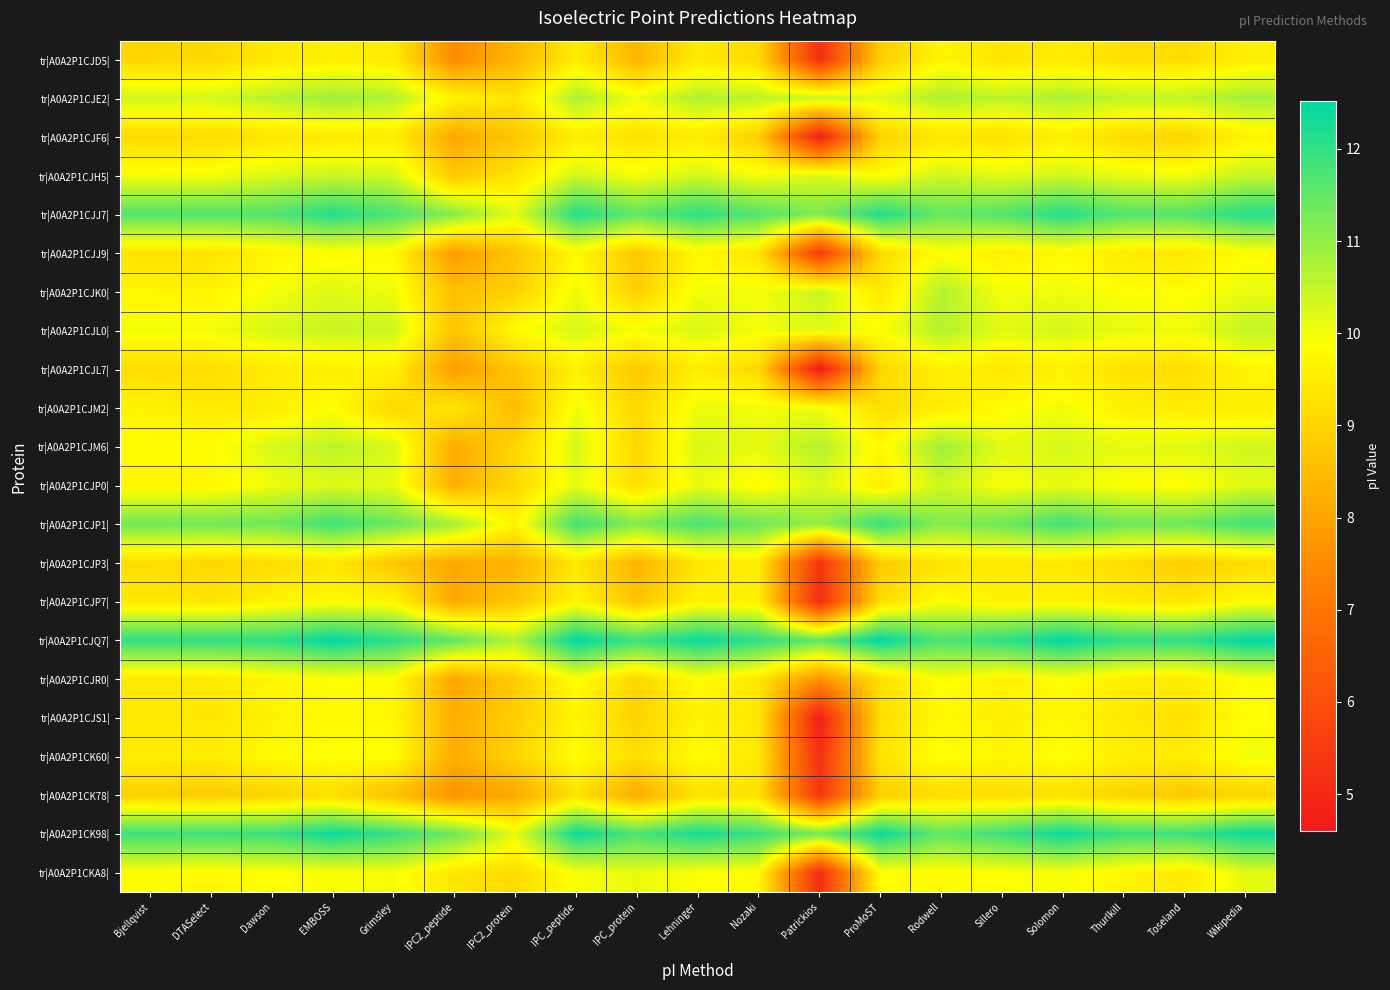

Reading left to right, list all the values displayed in this chart.

tr|A0A2P1CJD5|: Bjellqvist=9.0	DTASelect=9.1	Dawson=9.4	EMBOSS=9.6	Grimsley=9.5	IPC2_peptide=7.5	IPC2_protein=8.4	IPC_peptide=9.5	IPC_protein=8.4	Lehninger=9.5	Nozaki=9.1	Patrickios=5.1	ProMoST=8.9	Rodwell=9.7	Sillero=9.3	Solomon=9.5	Thurlkill=9.2	Toseland=9.2	Wikipedia=9.6
tr|A0A2P1CJE2|: Bjellqvist=10.3	DTASelect=10.3	Dawson=10.6	EMBOSS=10.9	Grimsley=10.6	IPC2_peptide=9.6	IPC2_protein=9.4	IPC_peptide=10.7	IPC_protein=10.0	Lehninger=10.7	Nozaki=10.5	Patrickios=10.5	ProMoST=10.2	Rodwell=10.7	Sillero=10.5	Solomon=10.7	Thurlkill=10.5	Toseland=10.5	Wikipedia=10.8
tr|A0A2P1CJF6|: Bjellqvist=9.2	DTASelect=9.2	Dawson=9.3	EMBOSS=9.4	Grimsley=9.5	IPC2_peptide=8.1	IPC2_protein=8.7	IPC_peptide=9.5	IPC_protein=9.3	Lehninger=9.5	Nozaki=8.9	Patrickios=4.7	ProMoST=9.0	Rodwell=9.3	Sillero=9.3	Solomon=9.5	Thurlkill=9.1	Toseland=9.0	Wikipedia=9.6
tr|A0A2P1CJH5|: Bjellqvist=10.0	DTASelect=10.0	Dawson=10.2	EMBOSS=10.4	Grimsley=10.3	IPC2_peptide=8.7	IPC2_protein=9.4	IPC_peptide=10.3	IPC_protein=10.0	Lehninger=10.3	Nozaki=10.0	Patrickios=10.2	ProMoST=9.8	Rodwell=10.4	Sillero=10.2	Solomon=10.3	Thurlkill=10.1	Toseland=10.0	Wikipedia=10.5
tr|A0A2P1CJJ7|: Bjellqvist=11.6	DTASelect=11.6	Dawson=11.7	EMBOSS=12.1	Grimsley=11.7	IPC2_peptide=11.1	IPC2_protein=10.1	IPC_peptide=12.1	IPC_protein=11.5	Lehninger=12.0	Nozaki=11.6	Patrickios=11.2	ProMoST=12.2	Rodwell=11.4	Sillero=11.6	Solomon=12.1	Thurlkill=11.6	Toseland=11.6	Wikipedia=12.1
tr|A0A2P1CJJ9|: Bjellqvist=9.3	DTASelect=9.3	Dawson=9.6	EMBOSS=9.8	Grimsley=9.7	IPC2_peptide=7.8	IPC2_protein=8.7	IPC_peptide=9.7	IPC_protein=8.7	Lehninger=9.7	Nozaki=9.3	Patrickios=5.5	ProMoST=9.1	Rodwell=9.9	Sillero=9.5	Solomon=9.7	Thurlkill=9.5	Toseland=9.4	Wikipedia=9.8
tr|A0A2P1CJK0|: Bjellqvist=9.7	DTASelect=9.6	Dawson=10.0	EMBOSS=10.2	Grimsley=10.0	IPC2_peptide=8.6	IPC2_protein=9.0	IPC_peptide=10.1	IPC_protein=8.9	Lehninger=10.0	Nozaki=10.0	Patrickios=10.5	ProMoST=9.4	Rodwell=10.6	Sillero=10.0	Solomon=10.1	Thurlkill=9.9	Toseland=9.8	Wikipedia=10.1
tr|A0A2P1CJL0|: Bjellqvist=10.0	DTASelect=10.0	Dawson=10.3	EMBOSS=10.5	Grimsley=10.4	IPC2_peptide=8.7	IPC2_protein=9.8	IPC_peptide=10.3	IPC_protein=10.0	Lehninger=10.3	Nozaki=10.0	Patrickios=10.2	ProMoST=9.9	Rodwell=10.7	Sillero=10.2	Solomon=10.3	Thurlkill=10.1	Toseland=10.0	Wikipedia=10.5
tr|A0A2P1CJL7|: Bjellqvist=9.2	DTASelect=9.2	Dawson=9.5	EMBOSS=9.6	Grimsley=9.6	IPC2_peptide=7.8	IPC2_protein=8.7	IPC_peptide=9.6	IPC_protein=8.7	Lehninger=9.5	Nozaki=9.1	Patrickios=4.6	ProMoST=9.0	Rodwell=9.6	Sillero=9.4	Solomon=9.6	Thurlkill=9.3	Toseland=9.2	Wikipedia=9.7
tr|A0A2P1CJM2|: Bjellqvist=9.6	DTASelect=9.4	Dawson=9.5	EMBOSS=9.9	Grimsley=9.1	IPC2_peptide=9.4	IPC2_protein=8.5	IPC_peptide=10.0	IPC_protein=9.1	Lehninger=10.1	Nozaki=10.0	Patrickios=10.0	ProMoST=9.2	Rodwell=9.5	Sillero=9.8	Solomon=10.0	Thurlkill=9.6	Toseland=9.5	Wikipedia=9.6
tr|A0A2P1CJM6|: Bjellqvist=9.8	DTASelect=9.8	Dawson=10.3	EMBOSS=10.5	Grimsley=10.3	IPC2_peptide=8.1	IPC2_protein=9.0	IPC_peptide=10.3	IPC_protein=9.0	Lehninger=10.3	Nozaki=10.1	Patrickios=10.7	ProMoST=9.7	Rodwell=10.9	Sillero=10.2	Solomon=10.3	Thurlkill=10.1	Toseland=10.2	Wikipedia=10.3
tr|A0A2P1CJP0|: Bjellqvist=9.7	DTASelect=9.7	Dawson=10.0	EMBOSS=10.2	Grimsley=10.1	IPC2_peptide=8.2	IPC2_protein=9.1	IPC_peptide=10.1	IPC_protein=9.2	Lehninger=10.1	Nozaki=9.8	Patrickios=10.2	ProMoST=9.5	Rodwell=10.4	Sillero=9.9	Solomon=10.1	Thurlkill=9.9	Toseland=9.8	Wikipedia=10.2
tr|A0A2P1CJP1|: Bjellqvist=11.3	DTASelect=11.3	Dawson=11.4	EMBOSS=11.8	Grimsley=11.4	IPC2_peptide=10.8	IPC2_protein=9.7	IPC_peptide=11.8	IPC_protein=11.2	Lehninger=11.7	Nozaki=11.3	Patrickios=11.0	ProMoST=11.9	Rodwell=11.1	Sillero=11.3	Solomon=11.8	Thurlkill=11.3	Toseland=11.4	Wikipedia=11.8
tr|A0A2P1CJP3|: Bjellqvist=9.2	DTASelect=9.0	Dawson=9.2	EMBOSS=9.4	Grimsley=8.7	IPC2_peptide=8.1	IPC2_protein=8.3	IPC_peptide=9.4	IPC_protein=8.3	Lehninger=9.4	Nozaki=9.5	Patrickios=5.3	ProMoST=8.8	Rodwell=9.3	Sillero=9.4	Solomon=9.4	Thurlkill=9.2	Toseland=8.8	Wikipedia=9.2
tr|A0A2P1CJP7|: Bjellqvist=9.4	DTASelect=9.3	Dawson=9.6	EMBOSS=9.8	Grimsley=9.7	IPC2_peptide=8.1	IPC2_protein=8.7	IPC_peptide=9.7	IPC_protein=8.7	Lehninger=9.7	Nozaki=9.5	Patrickios=5.1	ProMoST=9.2	Rodwell=9.9	Sillero=9.6	Solomon=9.7	Thurlkill=9.5	Toseland=9.4	Wikipedia=9.8
tr|A0A2P1CJQ7|: Bjellqvist=12.0	DTASelect=12.0	Dawson=12.0	EMBOSS=12.5	Grimsley=12.1	IPC2_peptide=11.5	IPC2_protein=10.7	IPC_peptide=12.5	IPC_protein=11.9	Lehninger=12.4	Nozaki=12.0	Patrickios=11.5	ProMoST=12.5	Rodwell=11.7	Sillero=12.0	Solomon=12.5	Thurlkill=12.0	Toseland=12.0	Wikipedia=12.5
tr|A0A2P1CJR0|: Bjellqvist=9.4	DTASelect=9.4	Dawson=9.7	EMBOSS=9.9	Grimsley=9.8	IPC2_peptide=8.1	IPC2_protein=8.9	IPC_peptide=9.9	IPC_protein=9.0	Lehninger=9.9	Nozaki=9.4	Patrickios=7.6	ProMoST=9.2	Rodwell=9.9	Sillero=9.6	Solomon=9.9	Thurlkill=9.5	Toseland=9.5	Wikipedia=9.9
tr|A0A2P1CJS1|: Bjellqvist=9.4	DTASelect=9.4	Dawson=9.6	EMBOSS=9.7	Grimsley=9.7	IPC2_peptide=8.2	IPC2_protein=8.9	IPC_peptide=9.7	IPC_protein=8.9	Lehninger=9.6	Nozaki=9.4	Patrickios=4.7	ProMoST=9.2	Rodwell=9.7	Sillero=9.6	Solomon=9.7	Thurlkill=9.4	Toseland=9.3	Wikipedia=9.8
tr|A0A2P1CK60|: Bjellqvist=9.5	DTASelect=9.5	Dawson=9.8	EMBOSS=9.9	Grimsley=9.9	IPC2_peptide=8.2	IPC2_protein=9.0	IPC_peptide=9.9	IPC_protein=9.2	Lehninger=9.9	Nozaki=9.4	Patrickios=5.2	ProMoST=9.3	Rodwell=9.9	Sillero=9.7	Solomon=9.9	Thurlkill=9.6	Toseland=9.5	Wikipedia=10.0
tr|A0A2P1CK78|: Bjellqvist=8.9	DTASelect=8.8	Dawson=9.0	EMBOSS=9.2	Grimsley=8.6	IPC2_peptide=7.7	IPC2_protein=8.1	IPC_peptide=9.3	IPC_protein=8.2	Lehninger=9.3	Nozaki=9.2	Patrickios=5.4	ProMoST=8.9	Rodwell=9.2	Sillero=9.2	Solomon=9.3	Thurlkill=9.0	Toseland=8.8	Wikipedia=9.0
tr|A0A2P1CK98|: Bjellqvist=11.9	DTASelect=11.9	Dawson=11.9	EMBOSS=12.4	Grimsley=11.9	IPC2_peptide=11.4	IPC2_protein=10.1	IPC_peptide=12.4	IPC_protein=11.7	Lehninger=12.3	Nozaki=11.9	Patrickios=11.3	ProMoST=12.4	Rodwell=11.5	Sillero=11.9	Solomon=12.4	Thurlkill=11.9	Toseland=11.9	Wikipedia=12.4
tr|A0A2P1CKA8|: Bjellqvist=9.8	DTASelect=9.7	Dawson=9.9	EMBOSS=9.9	Grimsley=10.0	IPC2_peptide=9.4	IPC2_protein=9.1	IPC_peptide=9.9	IPC_protein=10.1	Lehninger=9.9	Nozaki=9.8	Patrickios=5.1	ProMoST=9.8	Rodwell=9.8	Sillero=9.9	Solomon=10.0	Thurlkill=9.7	Toseland=9.4	Wikipedia=10.2